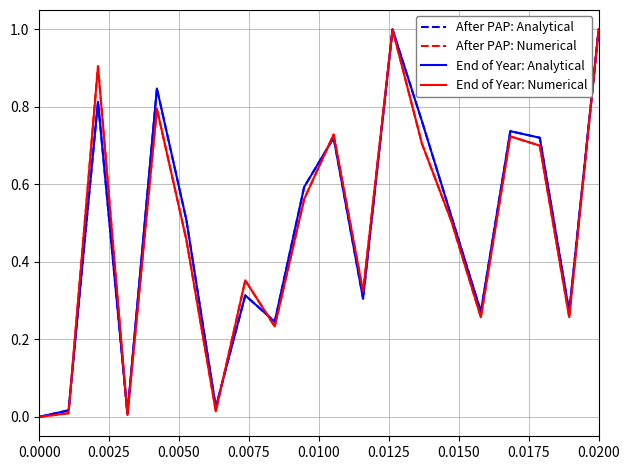

How many lines are shown in the chart?

4